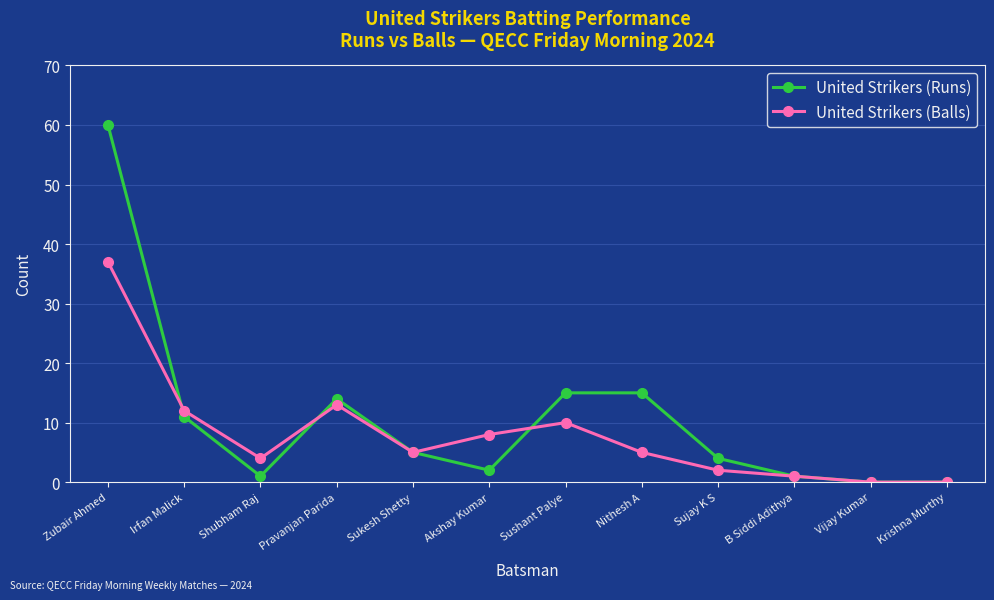

Between Sushant Palye and B Siddi Adithya, which series saw the biggest shift?

United Strikers (Runs)